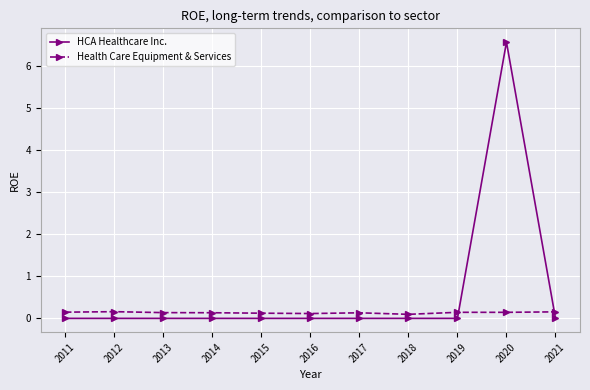

What is the maximum value for Health Care Equipment & Services?

0.2